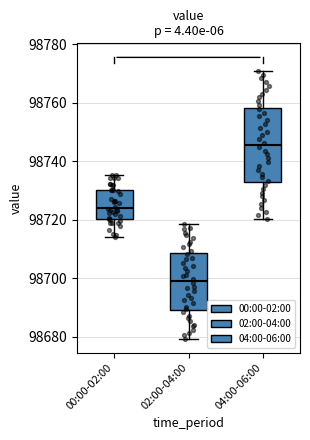

Where does the upper whisker of the box for 00:00-02:00 end on the y-axis? The values are not printed on the chart, so give them approximately, as read against the axis.

98736